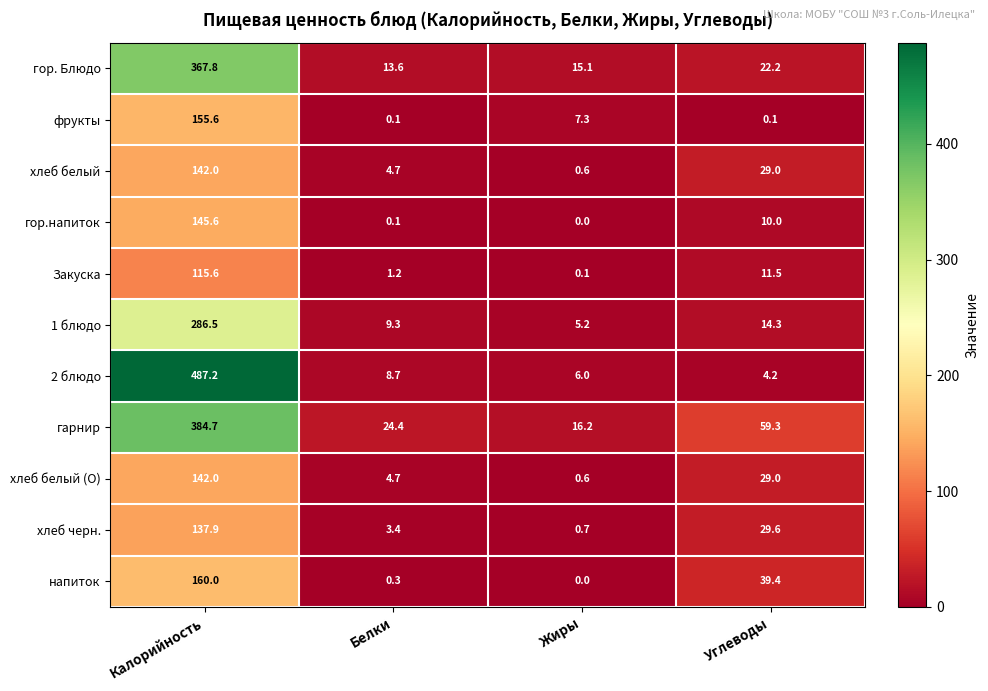

Is it true that гарнир equals 87.5 at Калорийность?

False